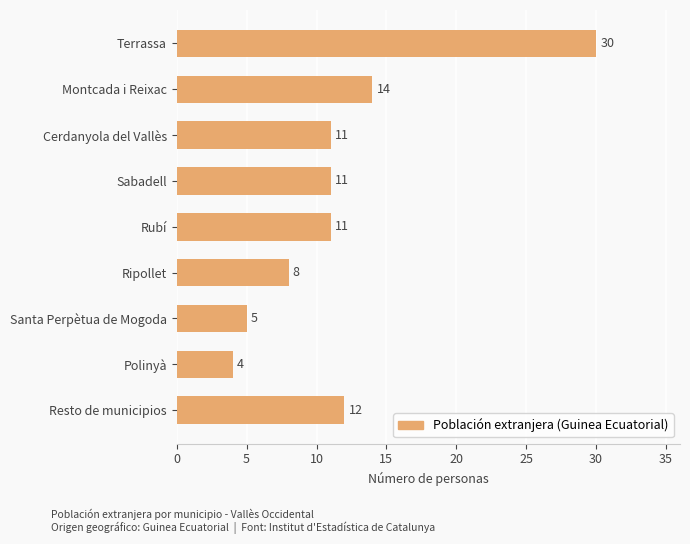

What is the sum of the values at Santa Perpètua de Mogoda and Terrassa?

35